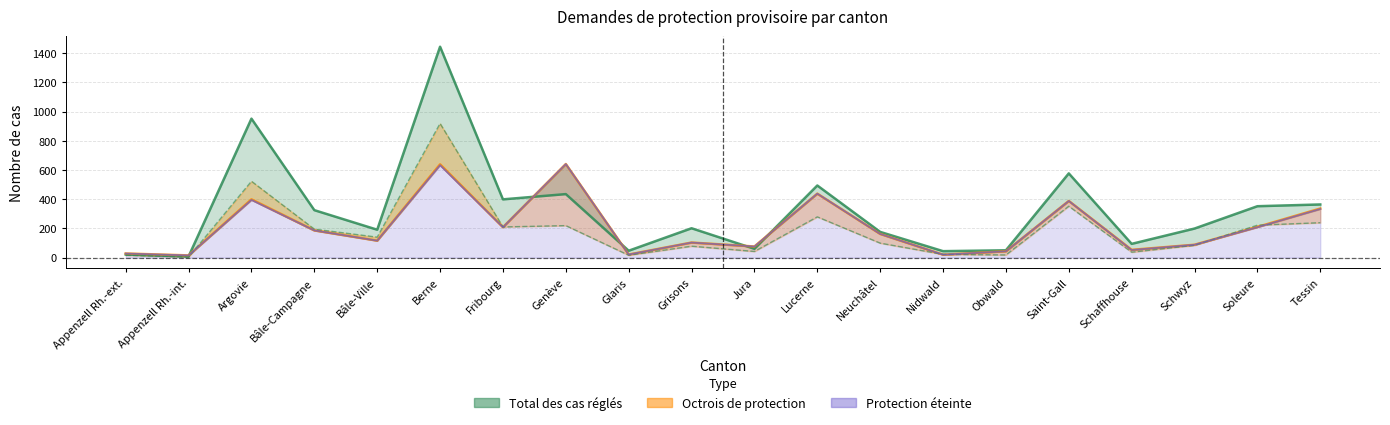

Where is the first local maximum for Total des cas réglés?

Argovie